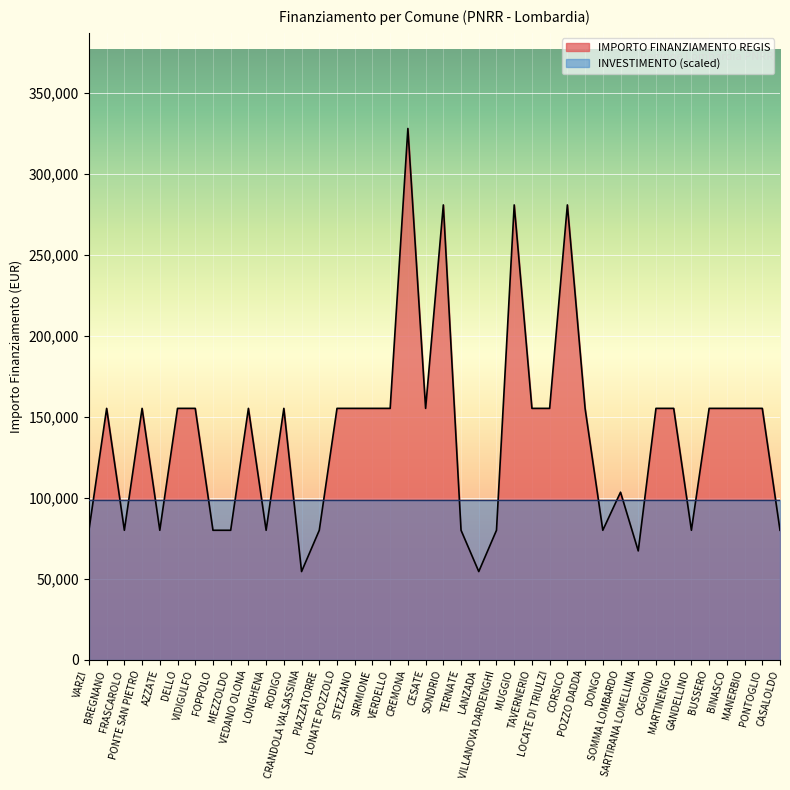

Reading left to right, extract all data points from this chart.

VARZI=79922	BREGNANO=155234	FRASCAROLO=79922	PONTE SAN PIETRO=155234	AZZATE=79922	DELLO=155234	VIDIGULFO=155234	FOPPOLO=79922	MEZZOLDO=79922	VEDANO OLONA=155234	LONGHENA=79922	RODIGO=155234	CRANDOLA VALSASSINA=54412	PIAZZATORRE=79922	LONATE POZZOLO=155234	STEZZANO=155234	SIRMIONE=155234	VERDELLO=155234	CREMONA=328160	CESATE=155234	SONDRIO=280932	TERNATE=79922	LANZADA=54412	VILLANOVA DARDENGHI=79922	MUGGIO=280932	TAVERNERIO=155234	LOCATE DI TRIULZI=155234	CORSICO=280932	POZZO DADDA=155234	DONGO=79922	SOMMA LOMBARDO=103444	SARTIRANA LOMELLINA=67167	OGGIONO=155234	MARTINENGO=155234	GANDELLINO=79922	BUSSERO=155234	BINASCO=155234	MANERBIO=155234	PONTOGLIO=155234	CASALOLDO=79922